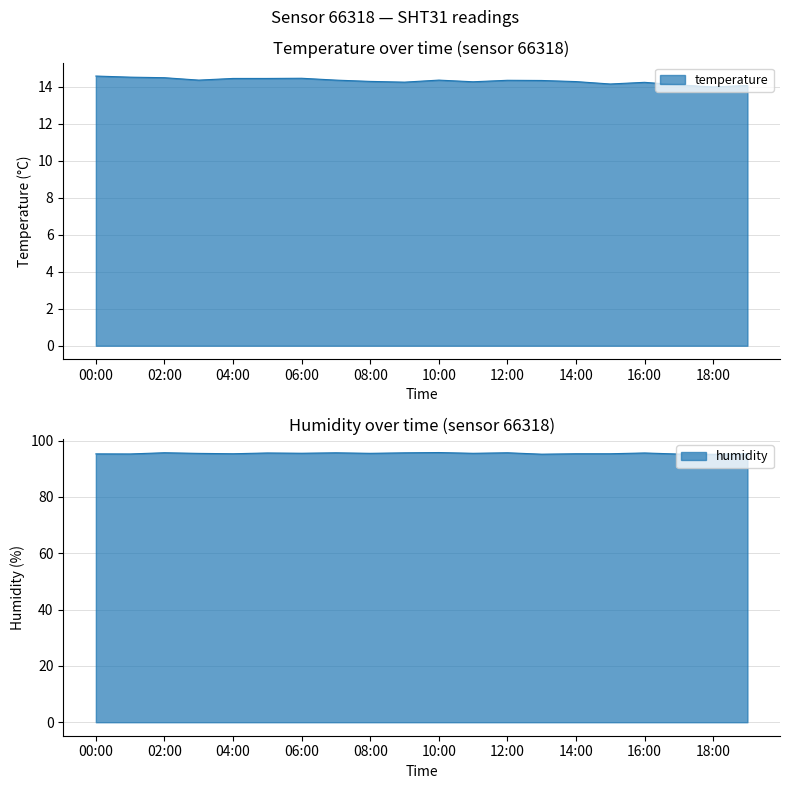

How many data points in temperature are above 14?

19